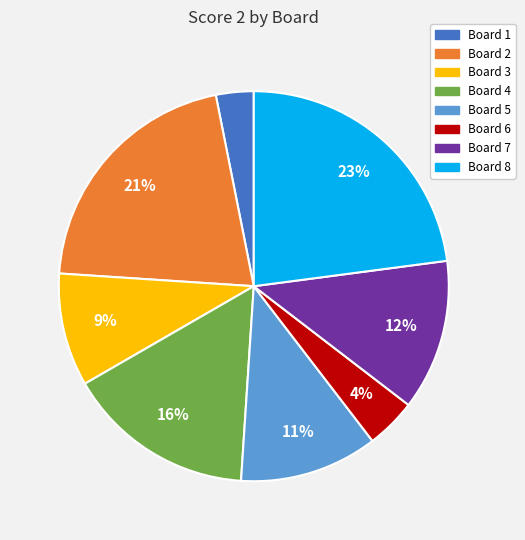

Between Board 2 and Board 3, which is larger?

Board 2